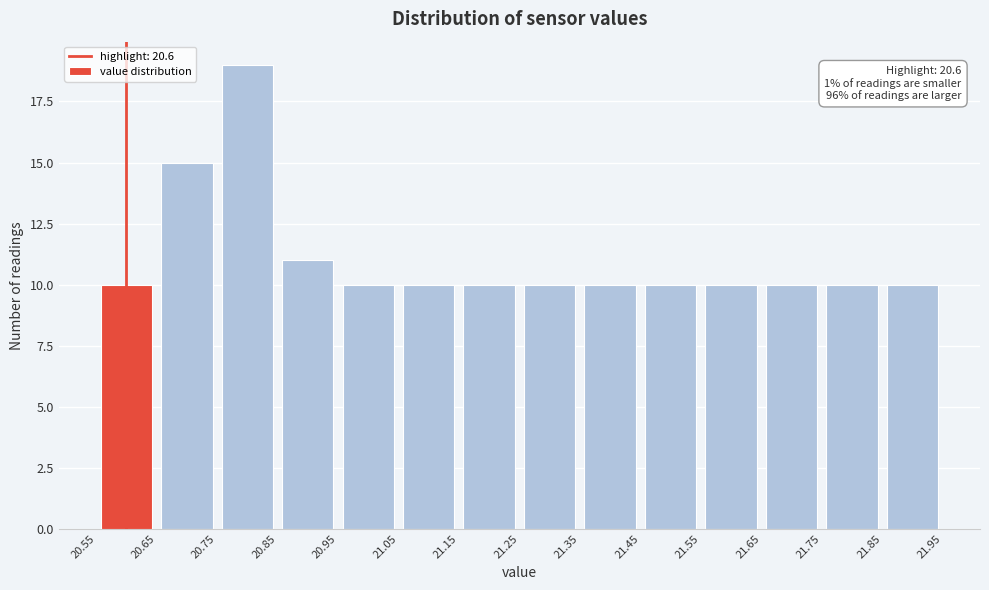

Which range on the x-axis has the tallest bar?

20.75 to 20.85